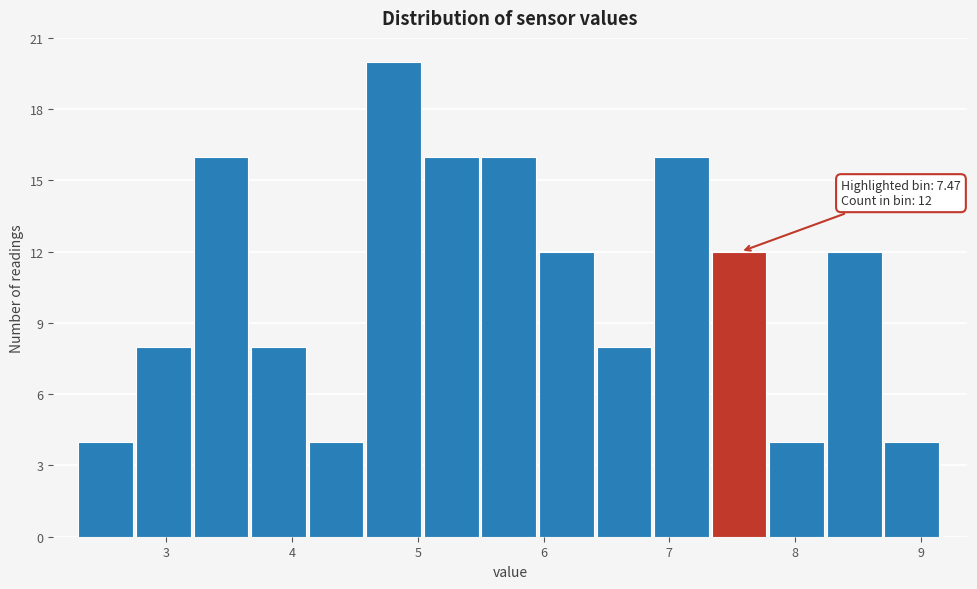

Which range on the x-axis has the tallest bar?

4.6 to 5.0